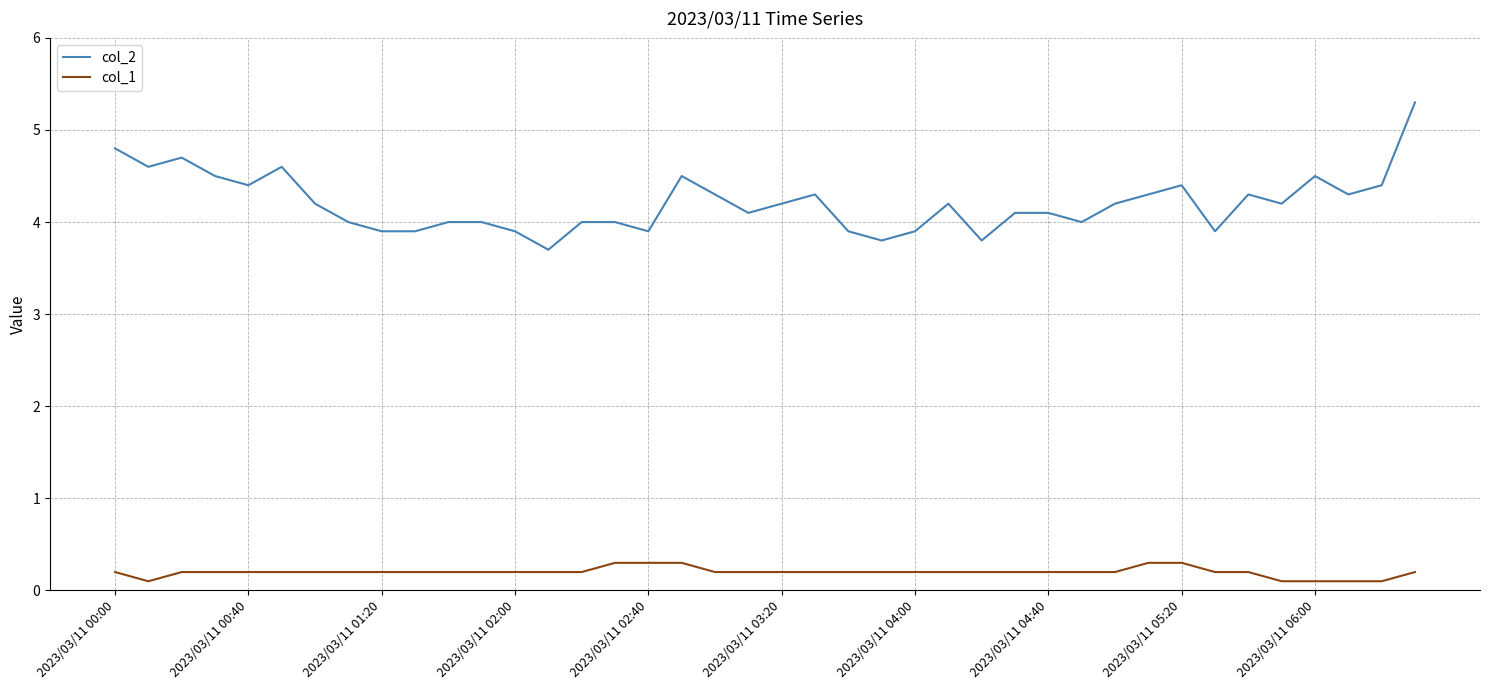

Rank the series by their average value, from highest to lowest.

col_2, col_1